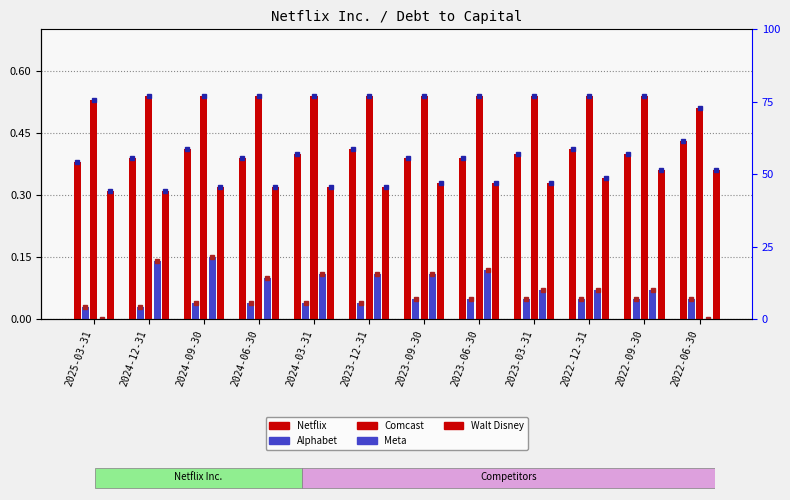

Between 2023-09-30 and 2022-09-30, which series saw the biggest shift?

Meta